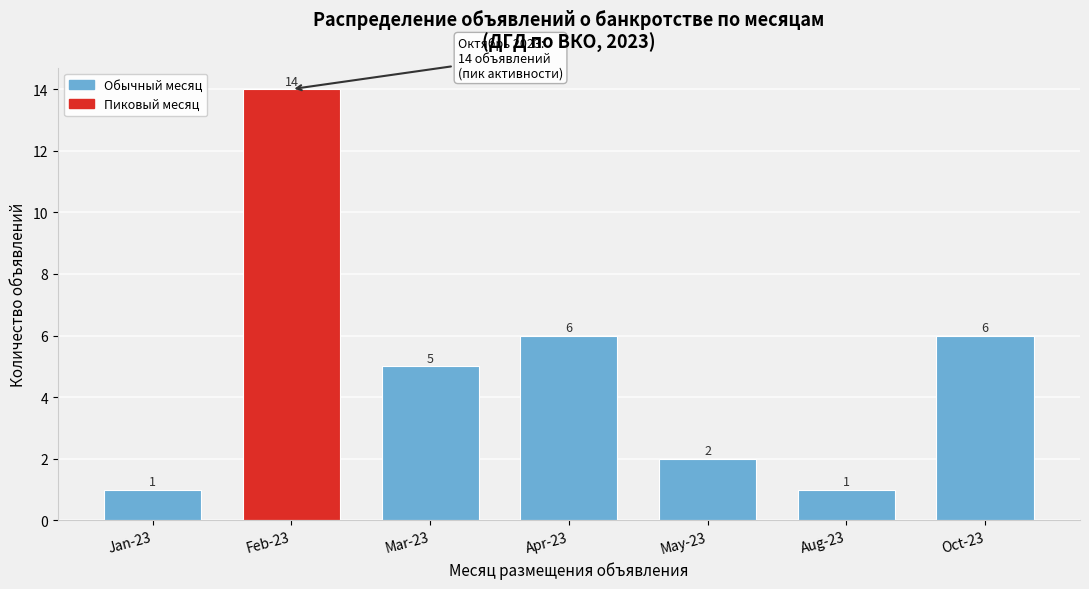

Reading right to left, extract all data points from this chart.

Oct-23=6	Aug-23=1	May-23=2	Apr-23=6	Mar-23=5	Feb-23=14	Jan-23=1